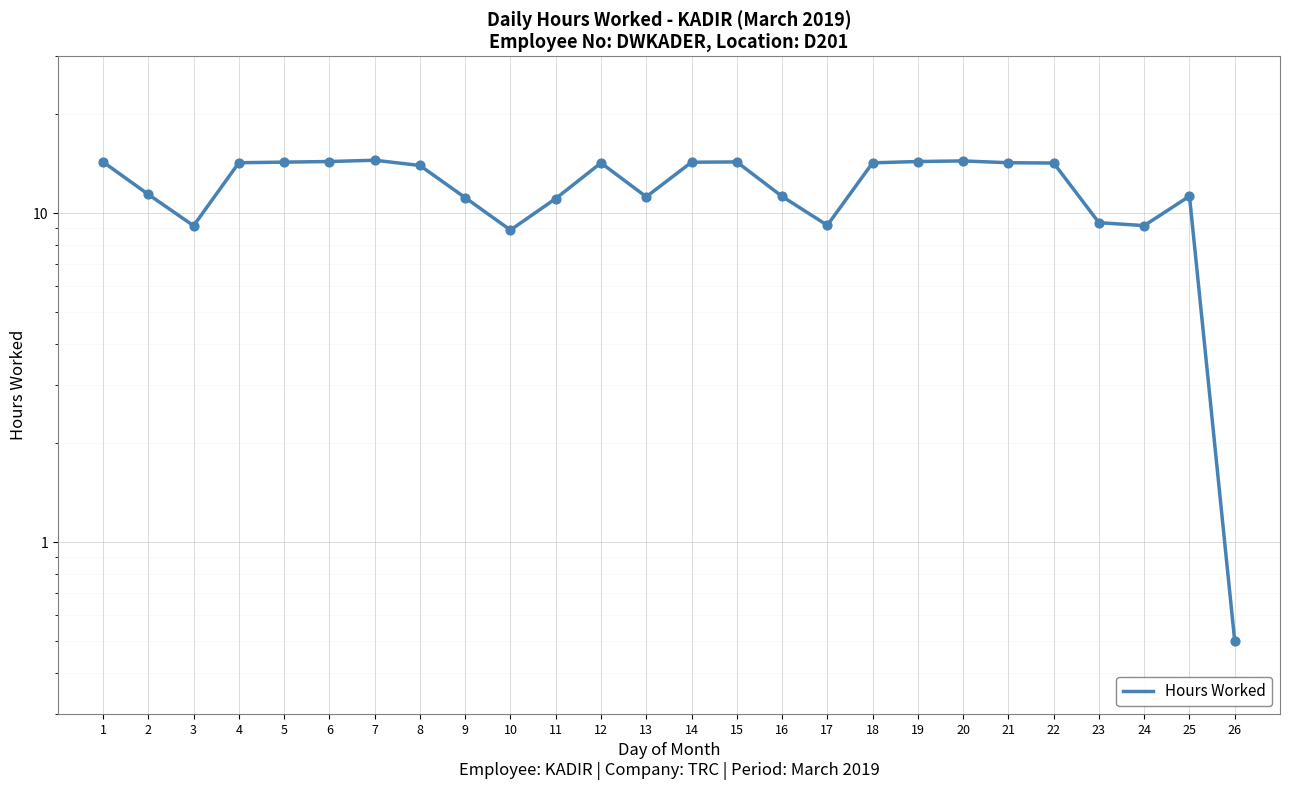

Which has a higher value, 22 or 15?

15